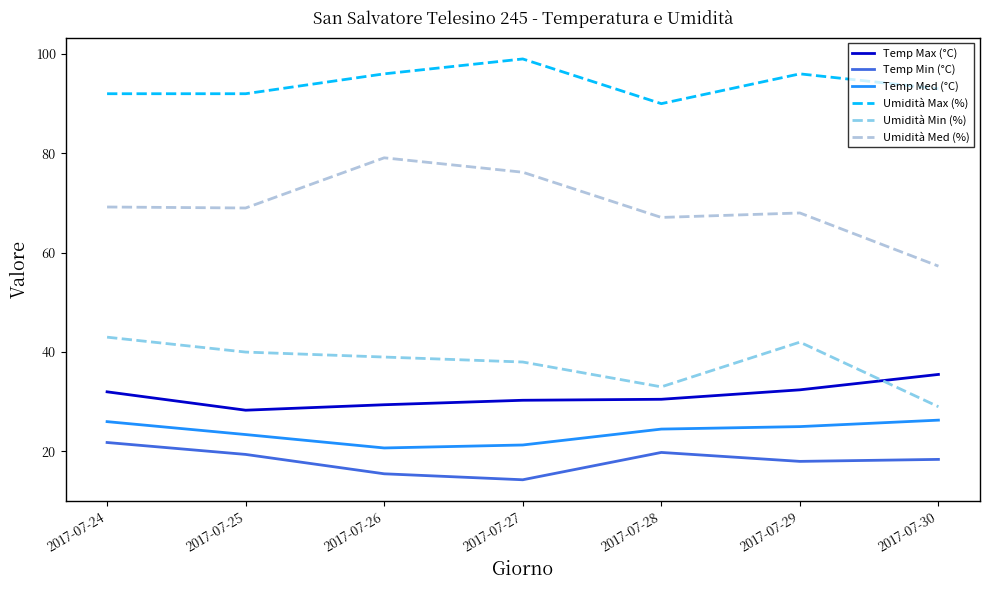

Does the chart display data point markers on the line(s)?

No